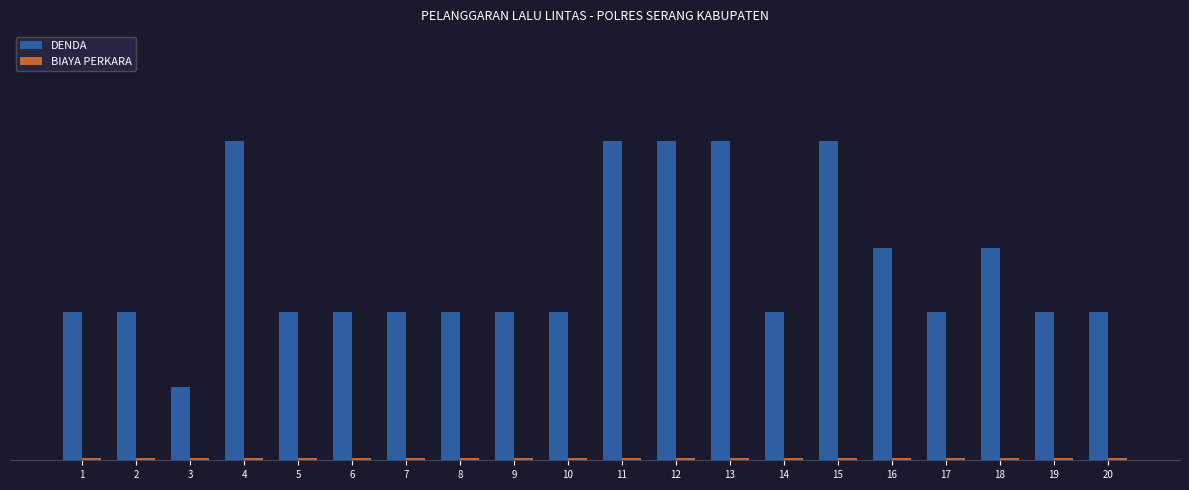

Does the chart contain stacked bars?

No